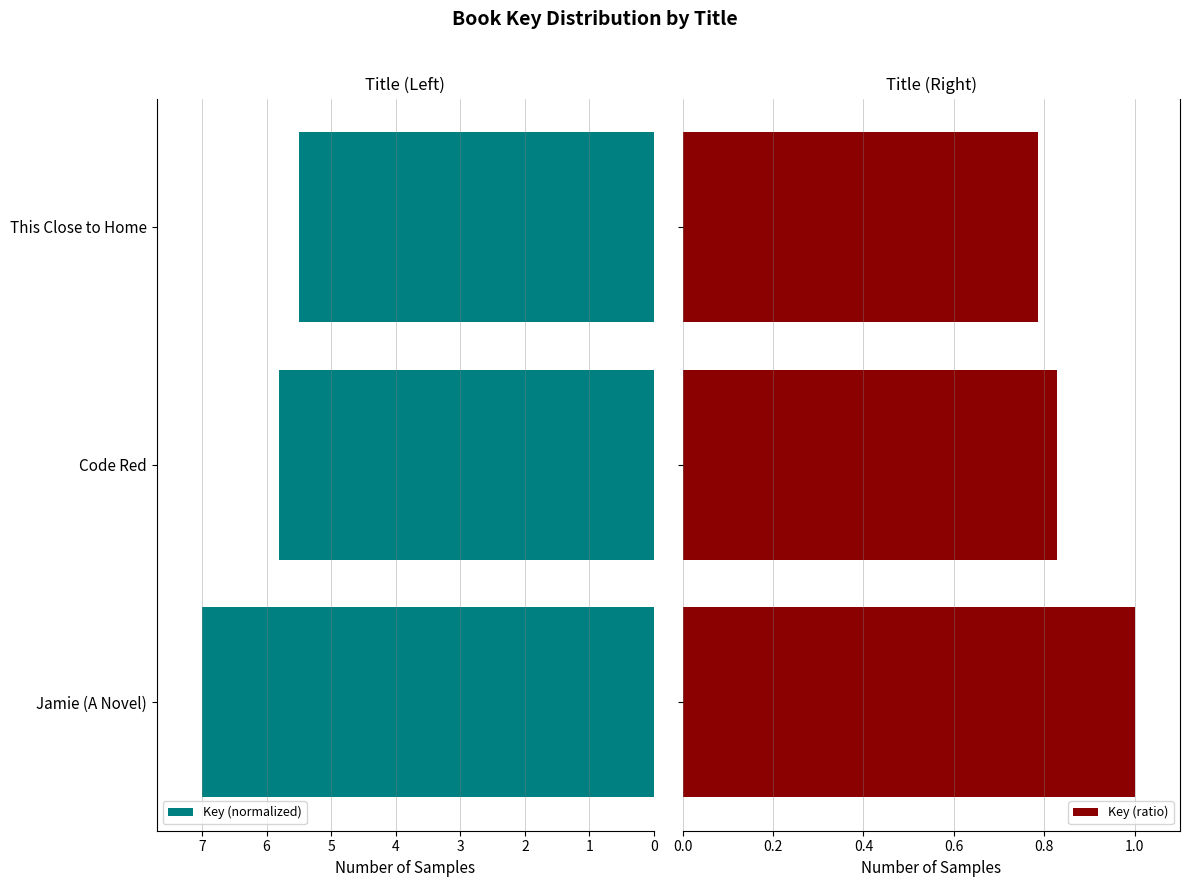

List the series in order of their overall mean, lowest first.

Key (ratio), Key (normalized)